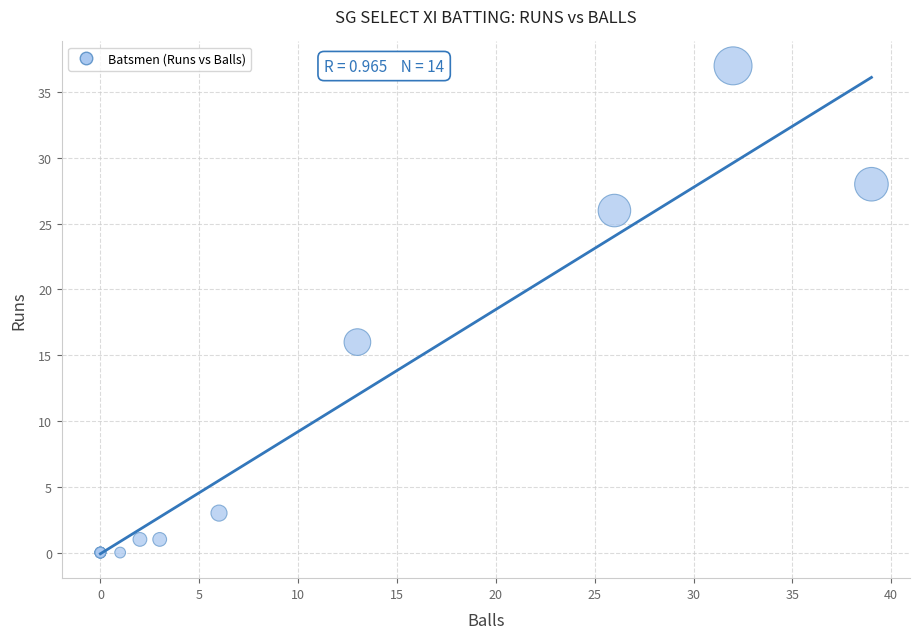

What Y value in the scatter plot is closest to 18?

16